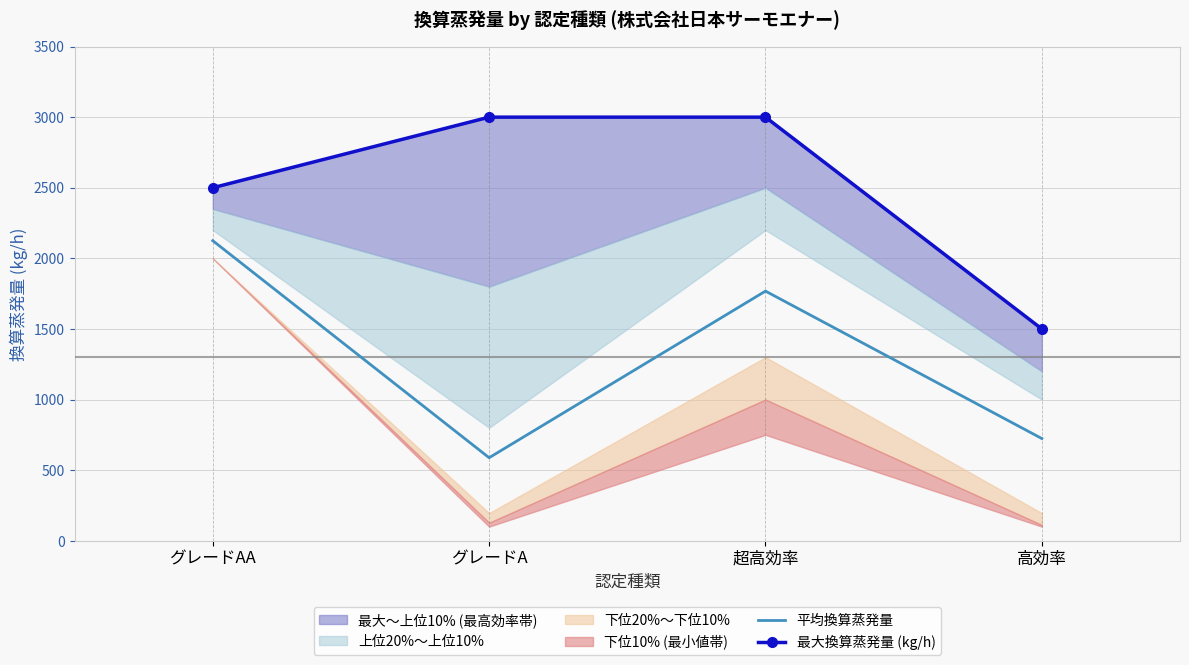

True or false: 最大換算蒸発量 (kg/h) has a value of 3000 at グレードA.

True